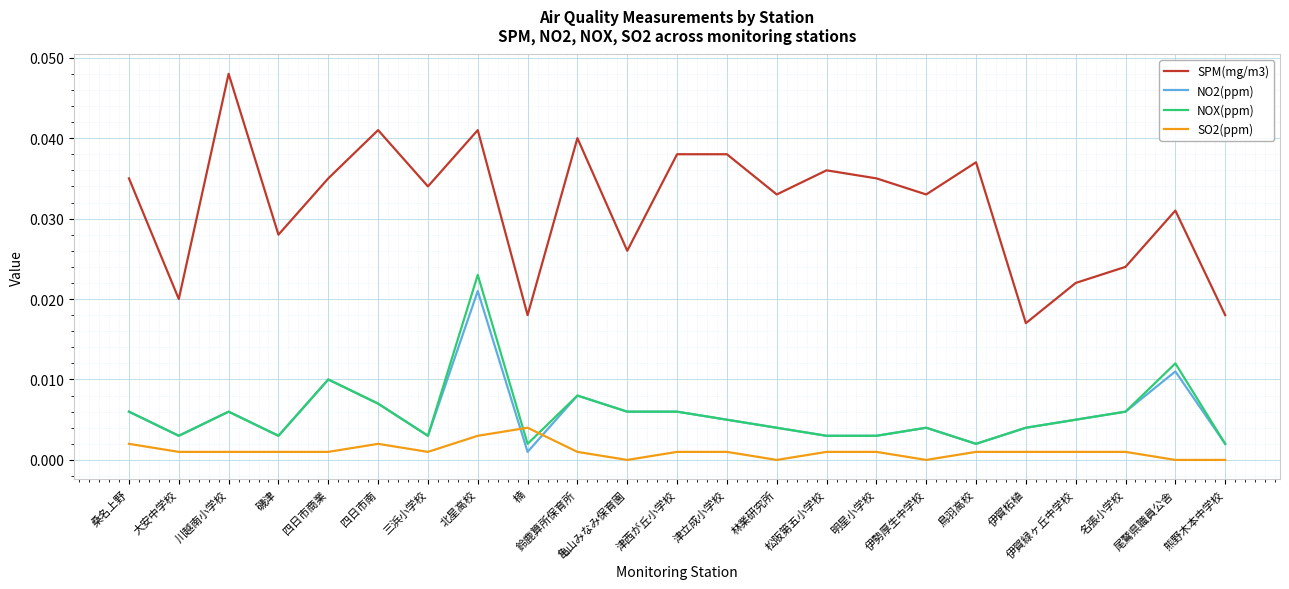

How many lines are shown in the chart?

4